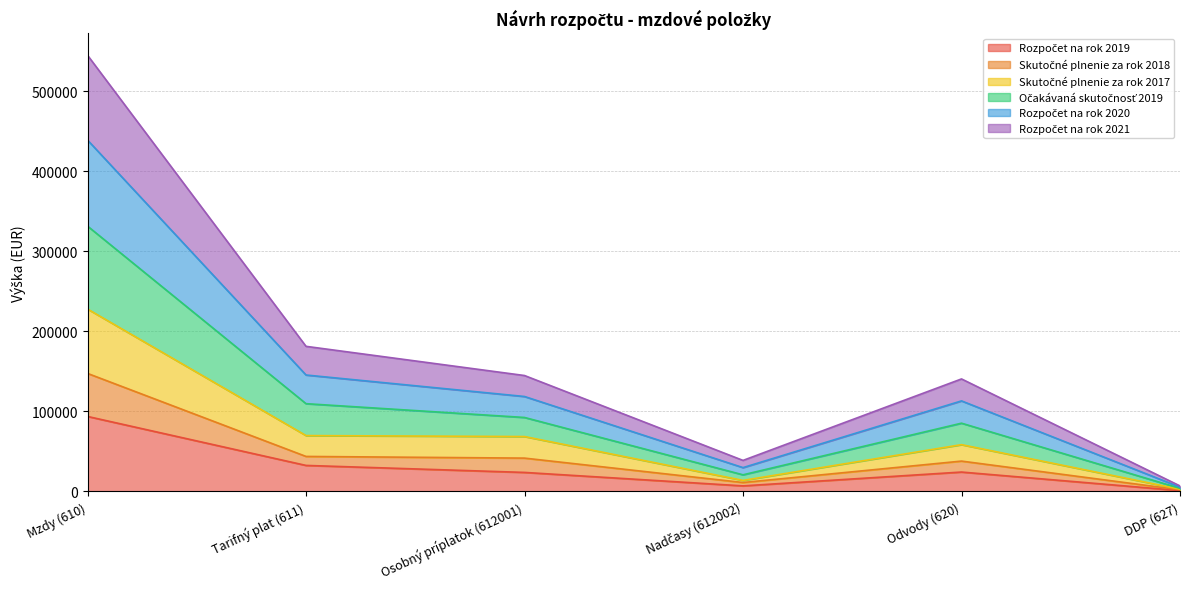

Is the value of Očakávaná skutočnosť 2019 at Osobný príplatok (612001) greater than the value of Skutočné plnenie za rok 2018 at DDP (627)?

Yes